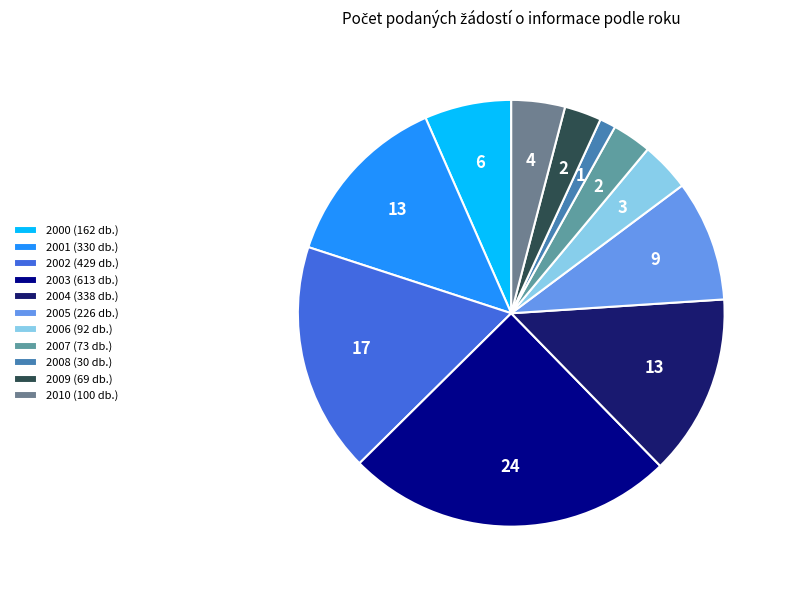

Combined, do 2007 and 2008 account for over 50%?

No